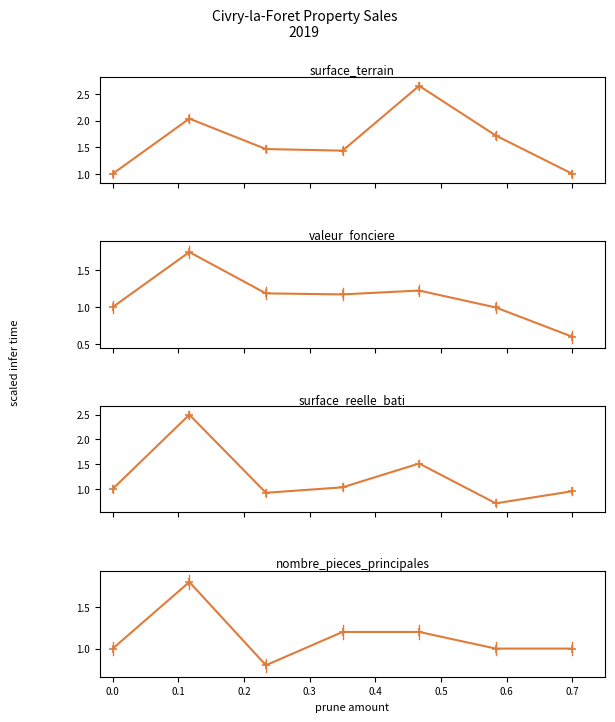

How many categories are shown in the chart?

7